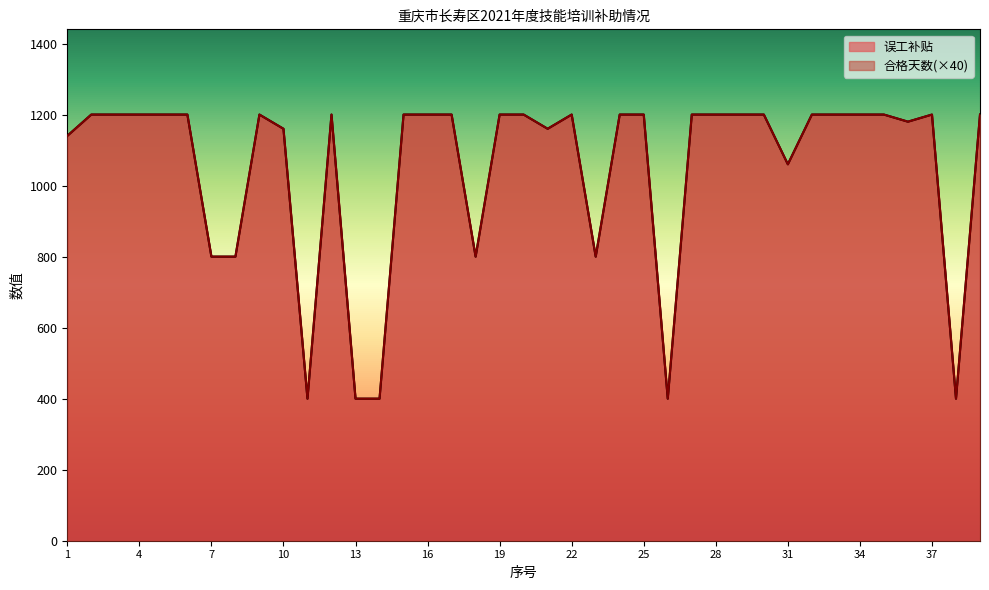

Reading right to left, what are all the values shown in this chart?

合格天数: 39=1200	38=400	37=1200	36=1180	35=1200	34=1200	33=1200	32=1200	31=1060	30=1200	29=1200	28=1200	27=1200	26=400	25=1200	24=1200	23=800	22=1200	21=1160	20=1200	19=1200	18=800	17=1200	16=1200	15=1200	14=400	13=400	12=1200	11=400	10=1160	9=1200	8=800	7=800	6=1200	5=1200	4=1200	3=1200	2=1200	1=1140
误工补贴: 39=1200	38=400	37=1200	36=1180	35=1200	34=1200	33=1200	32=1200	31=1060	30=1200	29=1200	28=1200	27=1200	26=400	25=1200	24=1200	23=800	22=1200	21=1160	20=1200	19=1200	18=800	17=1200	16=1200	15=1200	14=400	13=400	12=1200	11=400	10=1160	9=1200	8=800	7=800	6=1200	5=1200	4=1200	3=1200	2=1200	1=1140